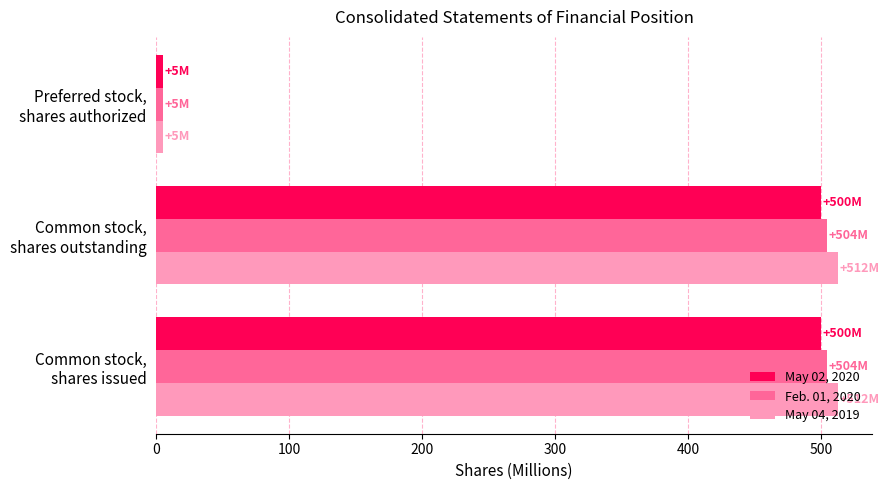

Which series has the largest range (max minus min)?

May 04, 2019